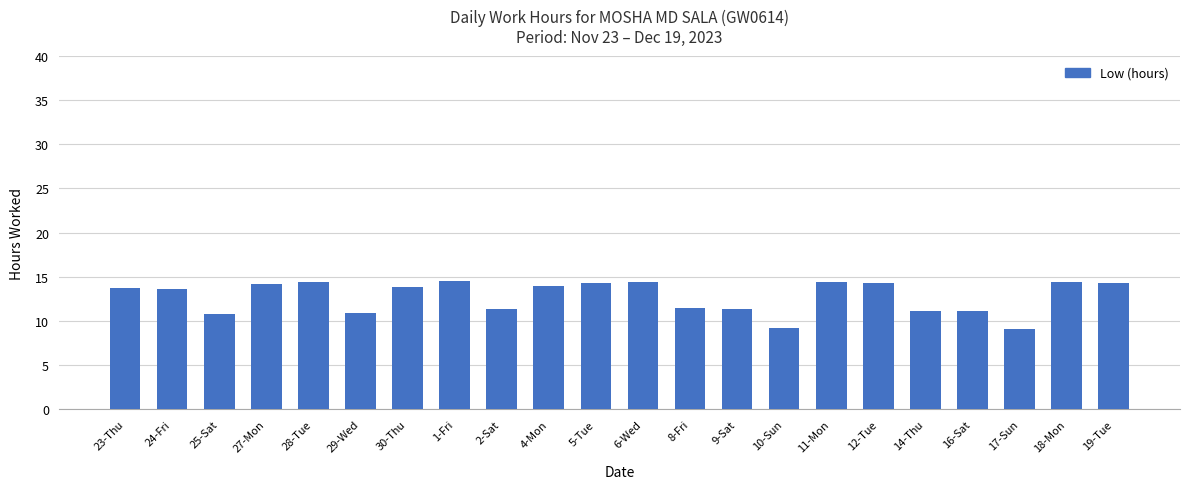

At which label does the data first exceed 13?

23-Thu